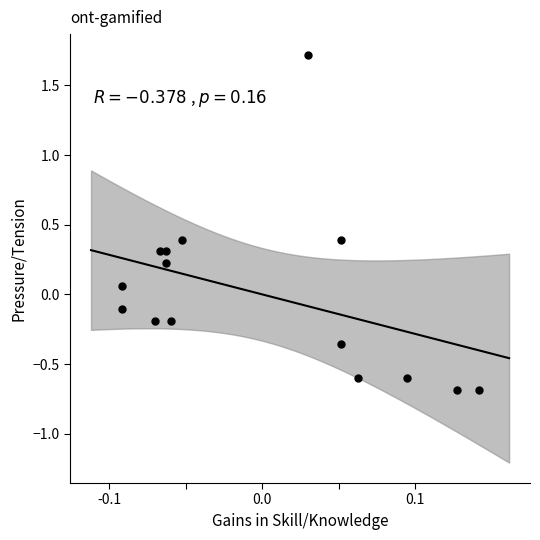

What is the range of Y values (max minus min)?

2.4